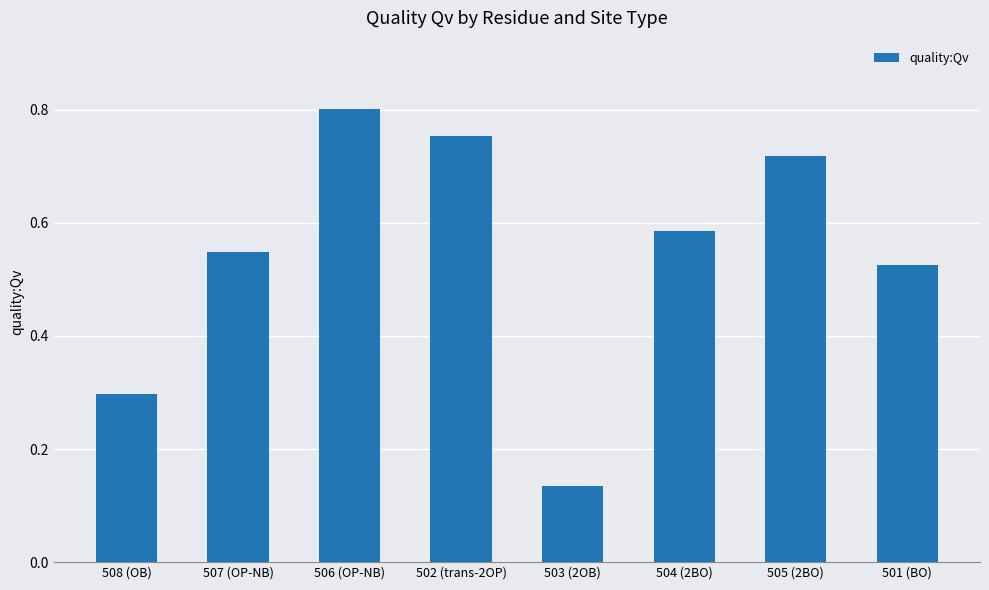

What is the difference between the values at 505 (2BO) and 508 (OB)?

0.4